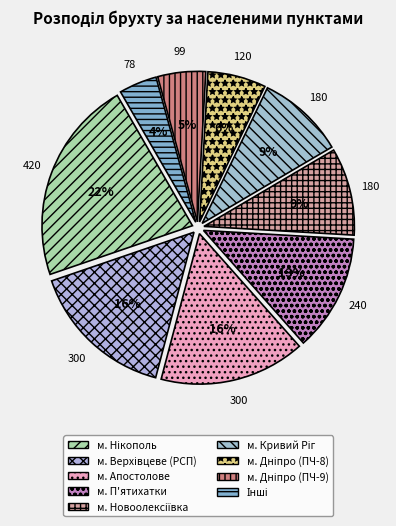

Which category has the biggest portion of the pie?

м. Нікополь